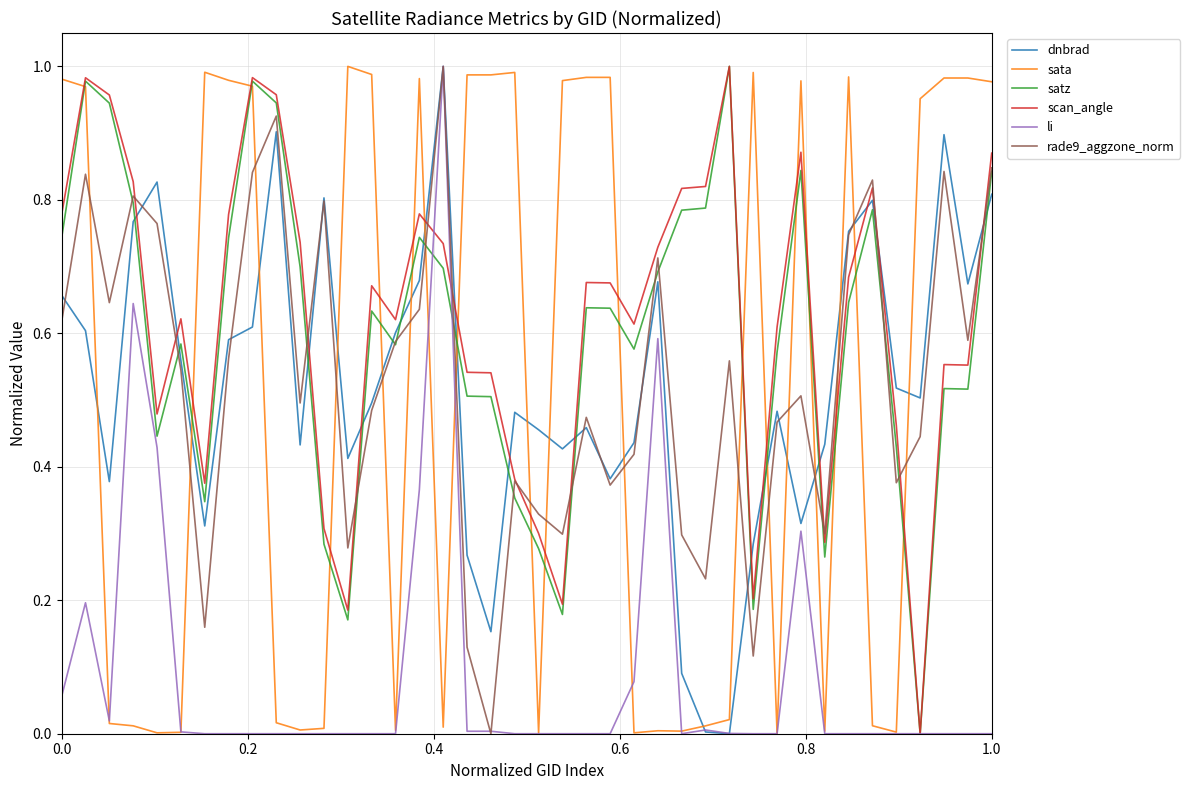

How many intersections are there between scan_angle and dnbrad?

14